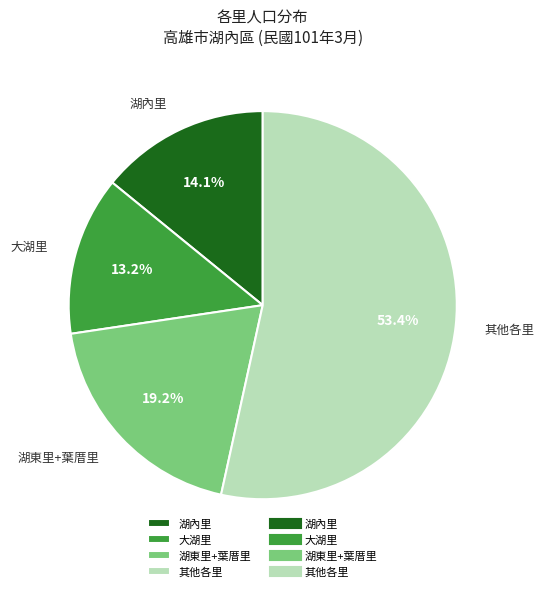

Between 湖東里+葉厝里 and 其他各里, which is larger?

其他各里